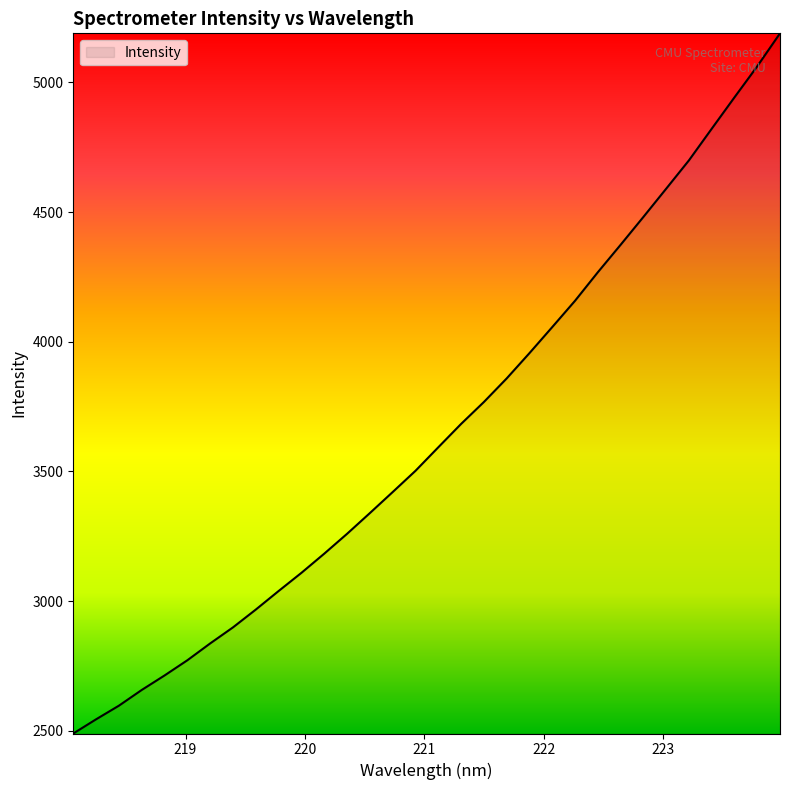

What is the difference between the maximum and minimum values?

2699.7